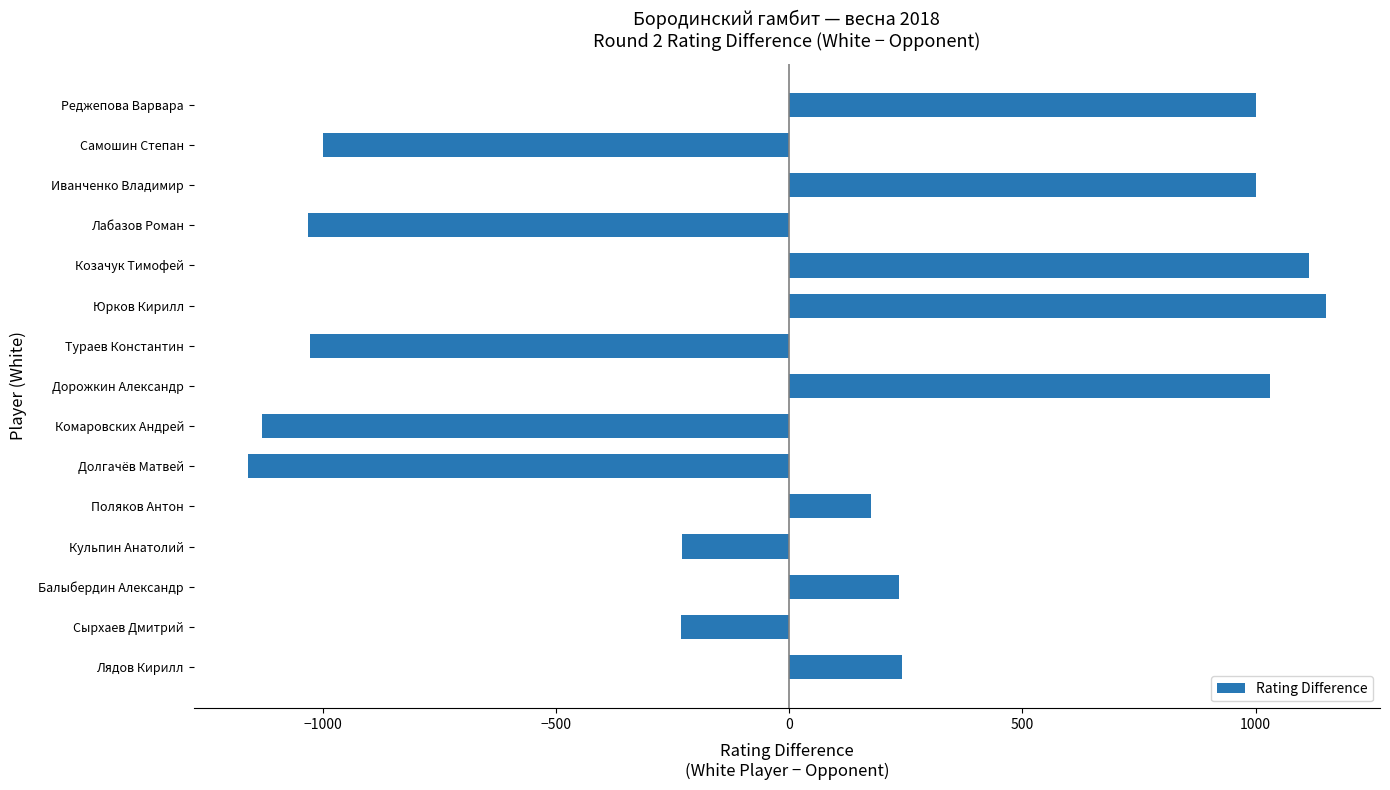

True or false: the data shows -260 at Лабазов Роман.

False